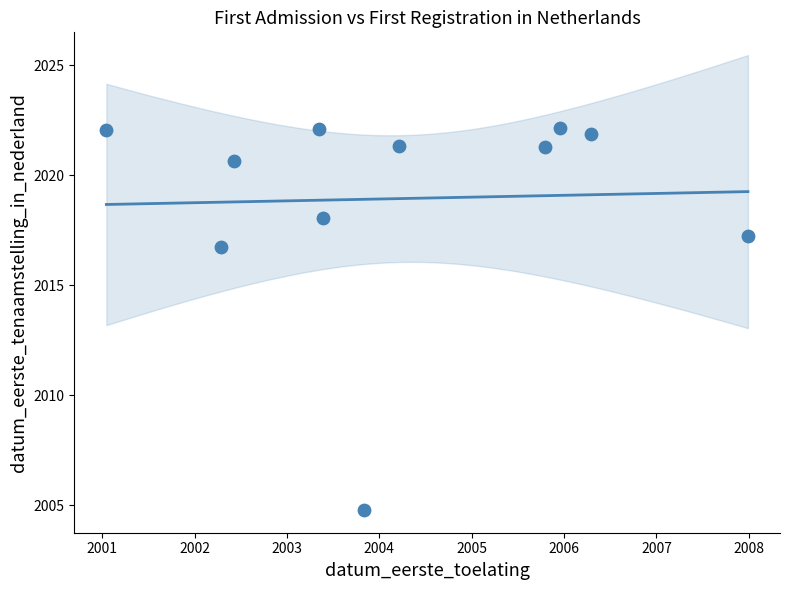

What Y value in the scatter plot is closest to 2013?

2016.7